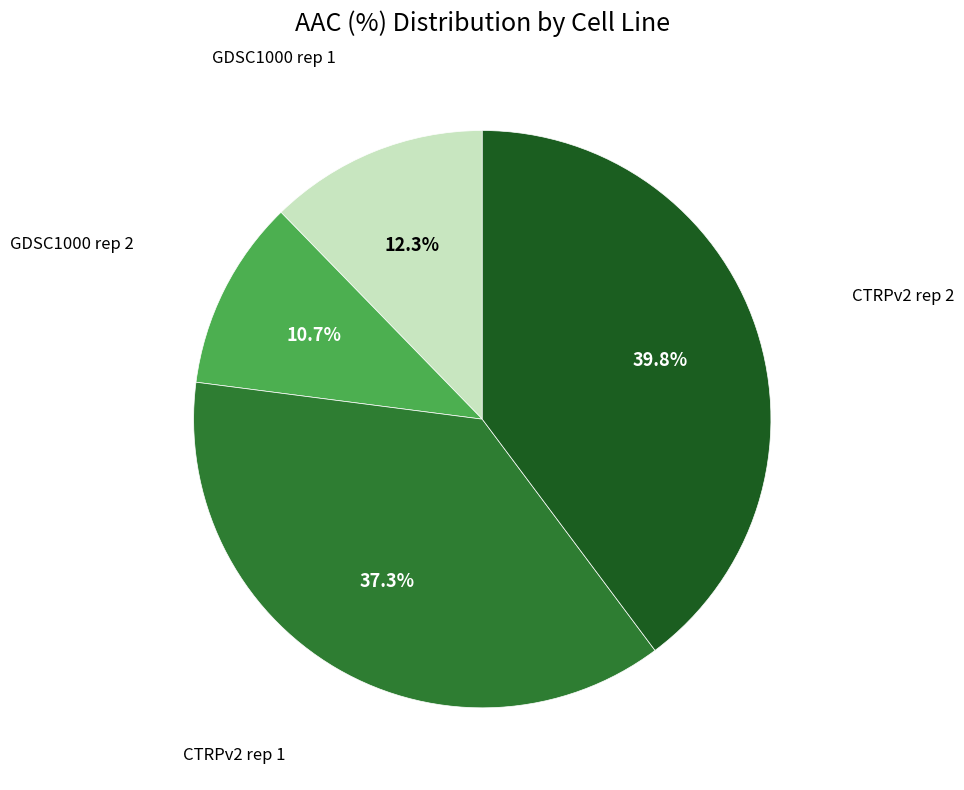

How many segments does this pie chart have?

4